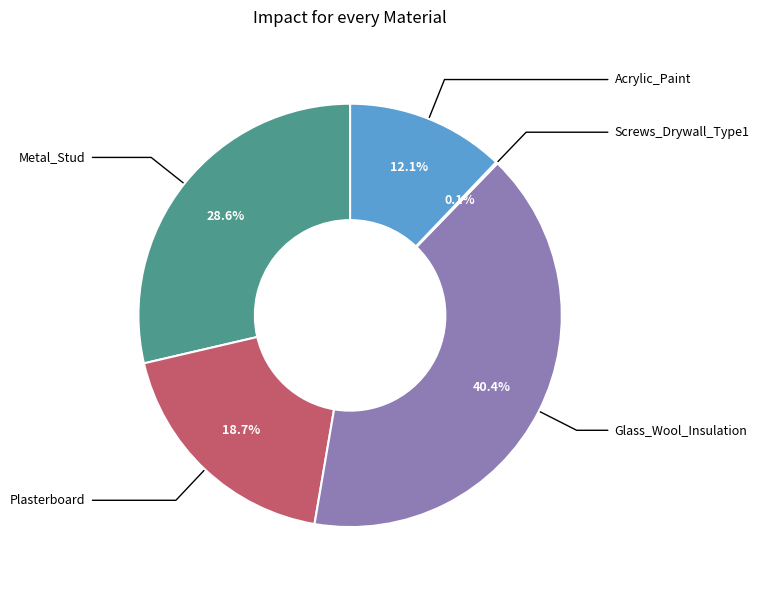

Is there any slice that represents more than half of the pie?

No